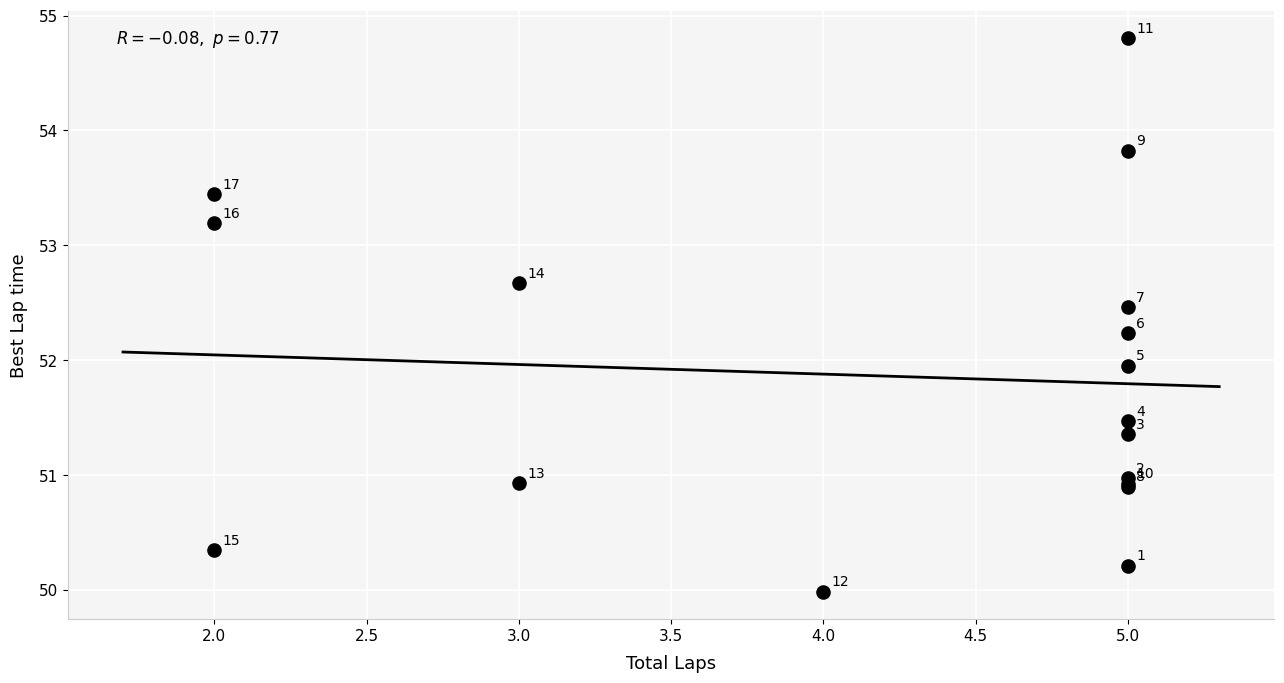

What Y value in the scatter plot is closest to 52?

52.0